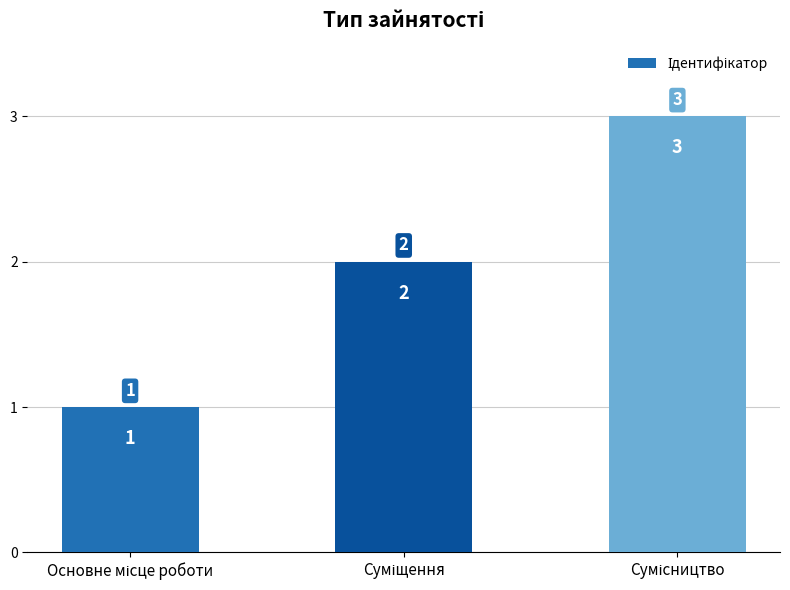

What is the greatest value displayed?

3